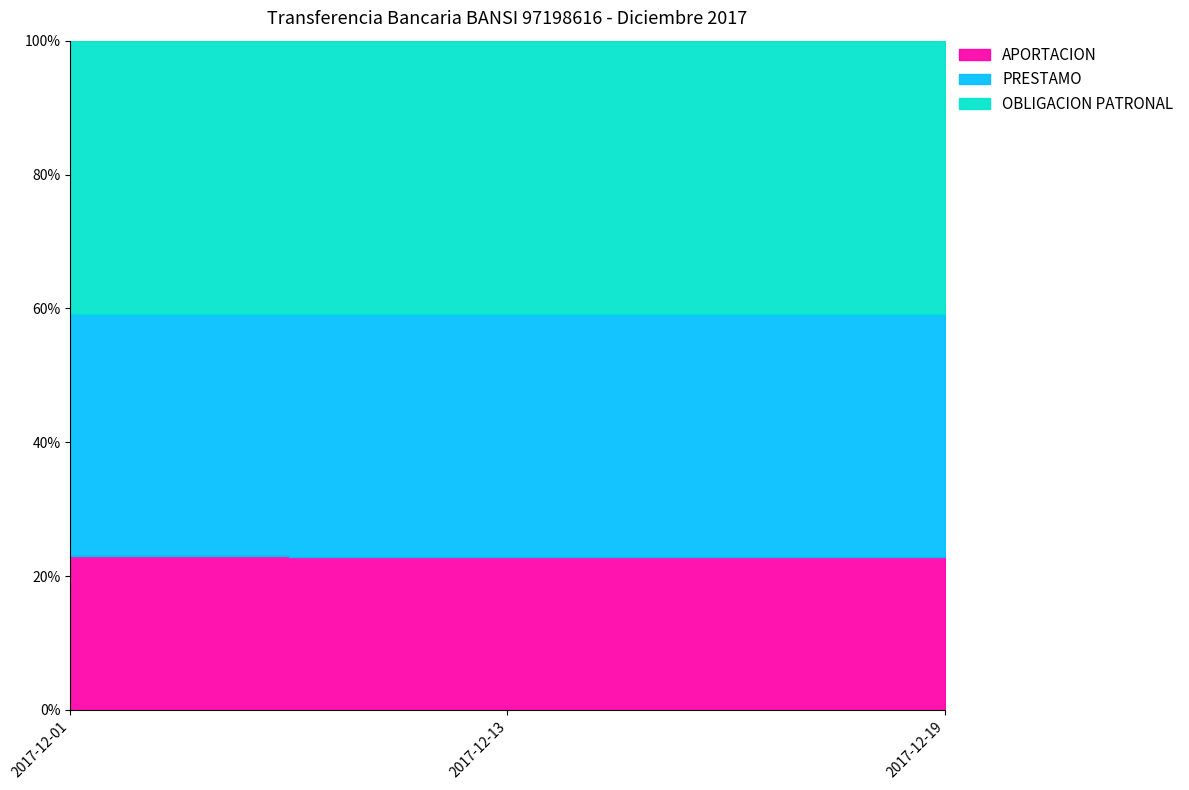

Which series has the widest spread of values?

PRESTAMO